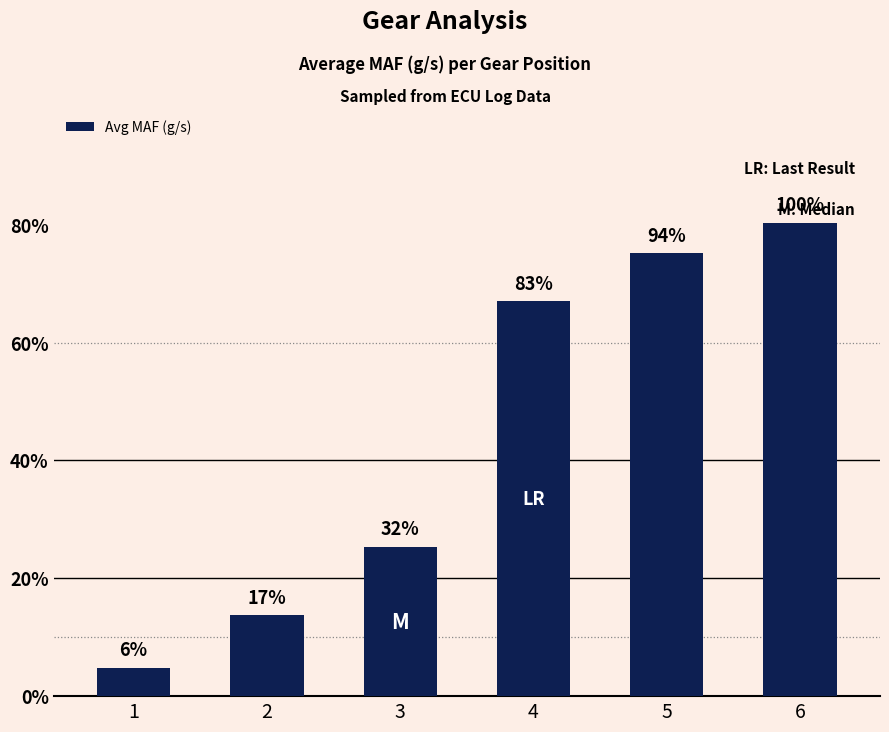

What is the approximate value at 4?

147.4